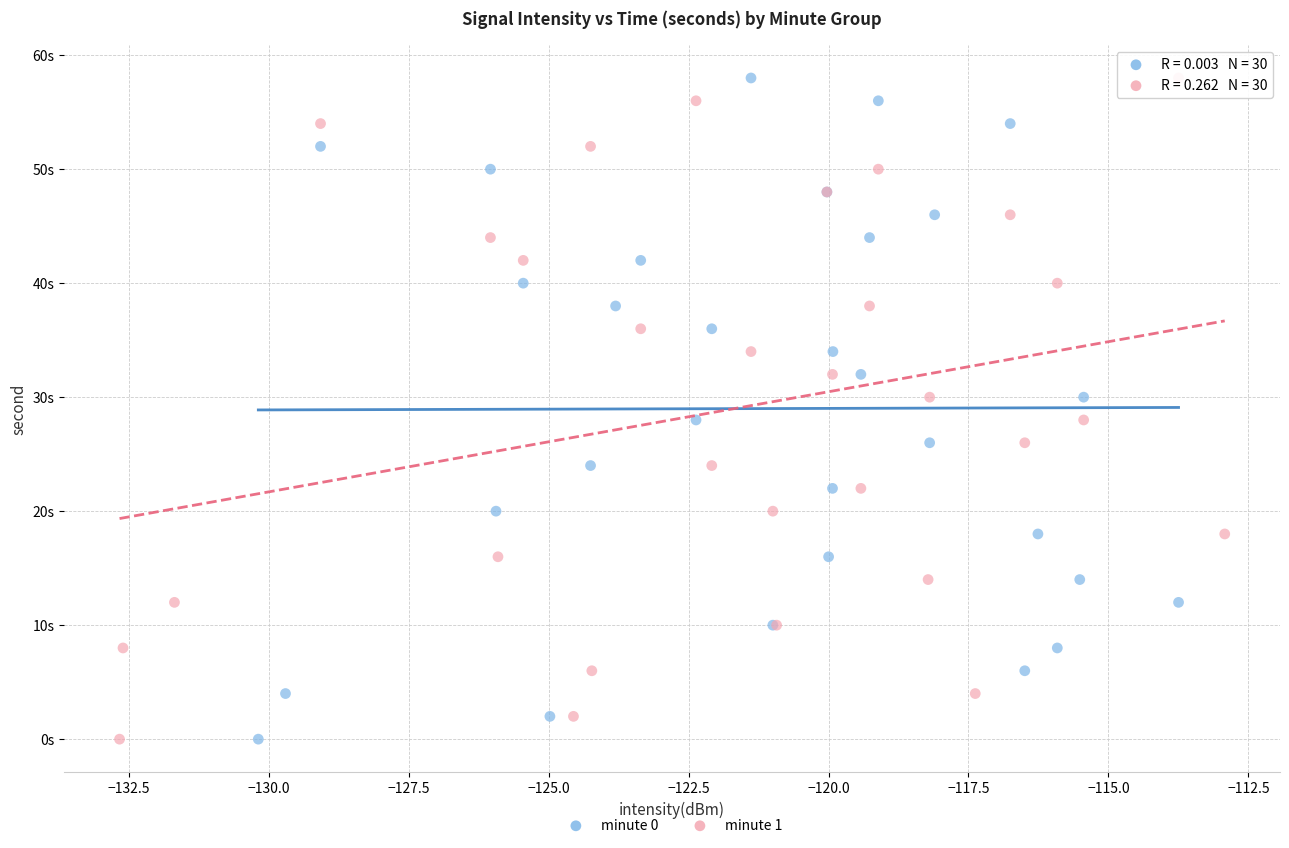

What are all the series names shown in the legend?

minute 0, minute 1